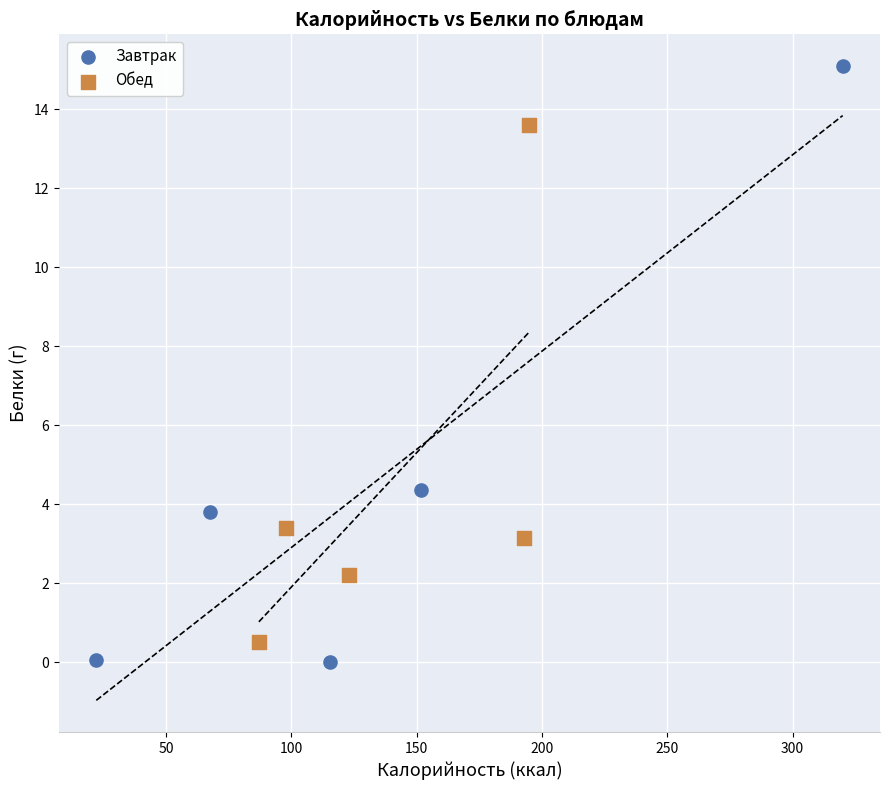

Which series contains the lowest Y value?

Завтрак